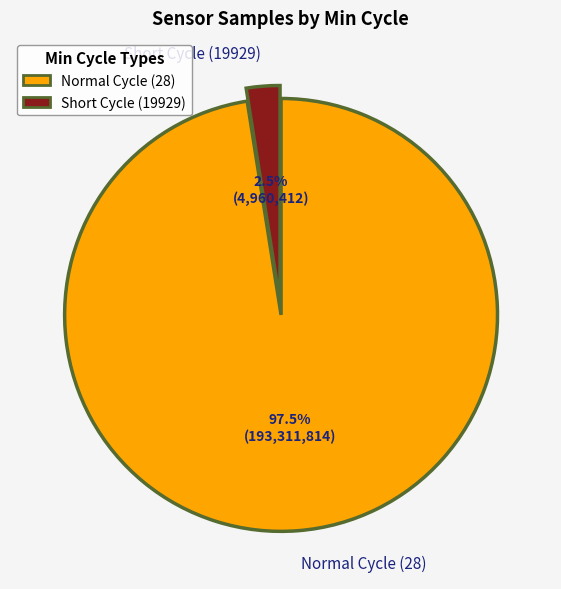

Is there any slice that represents more than half of the pie?

Yes